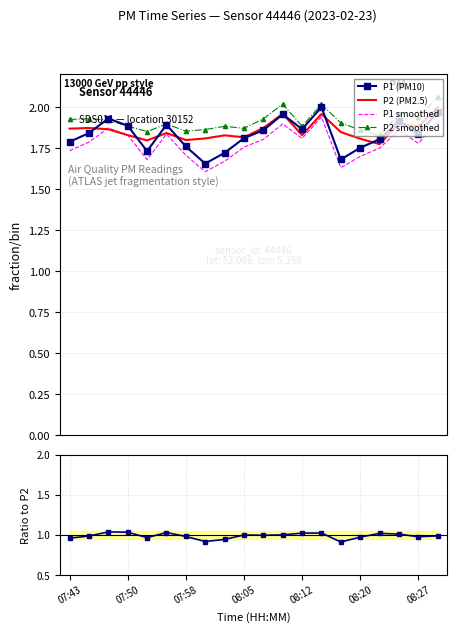

True or false: P2 (PM2.5) and P2 smoothed intersect in this chart.

False